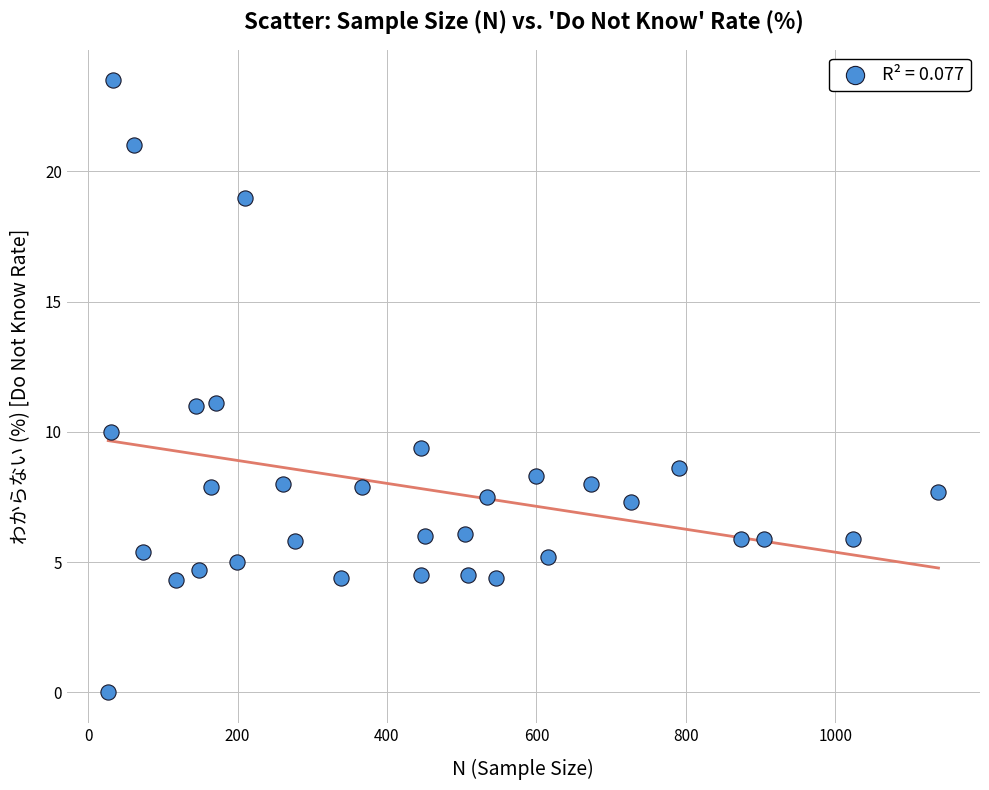

What is the range of Y values (max minus min)?

23.5